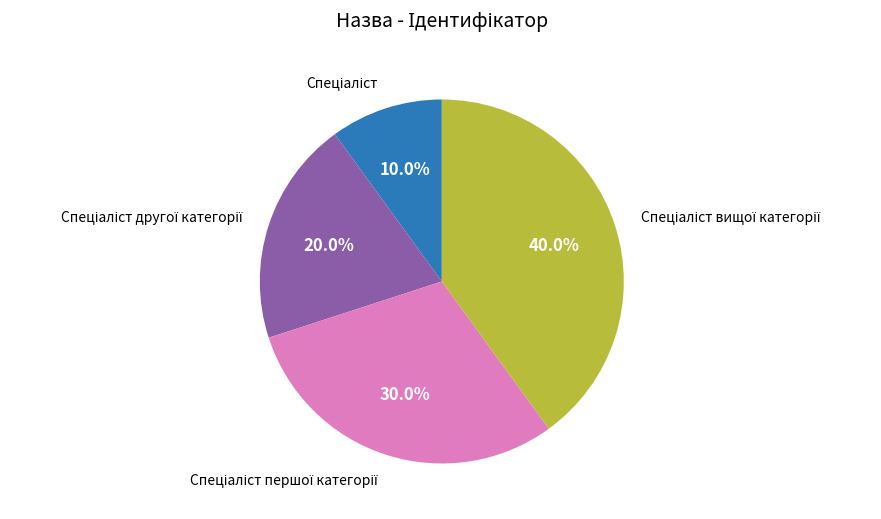

Is there a majority slice in this chart?

No